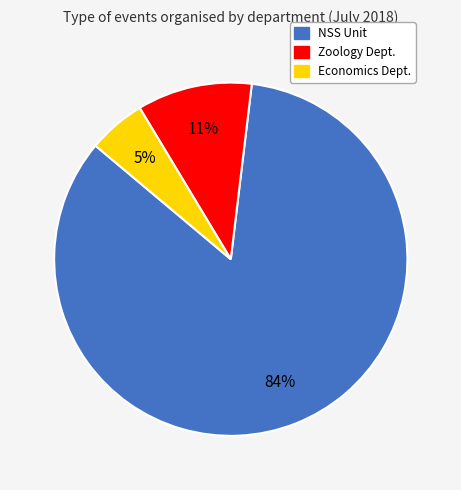

Which has a higher value, Economics Dept. or NSS Unit?

NSS Unit